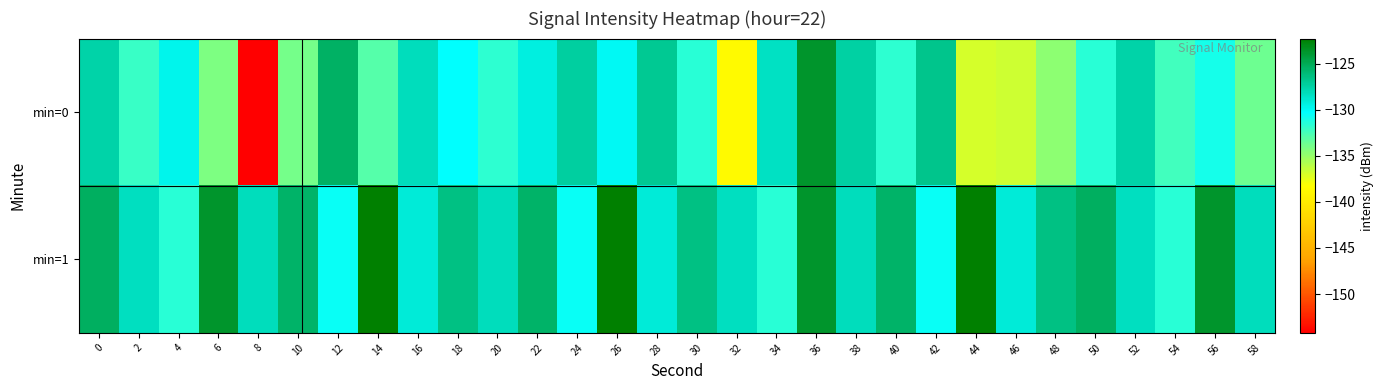

Which series has the widest spread of values?

min=0